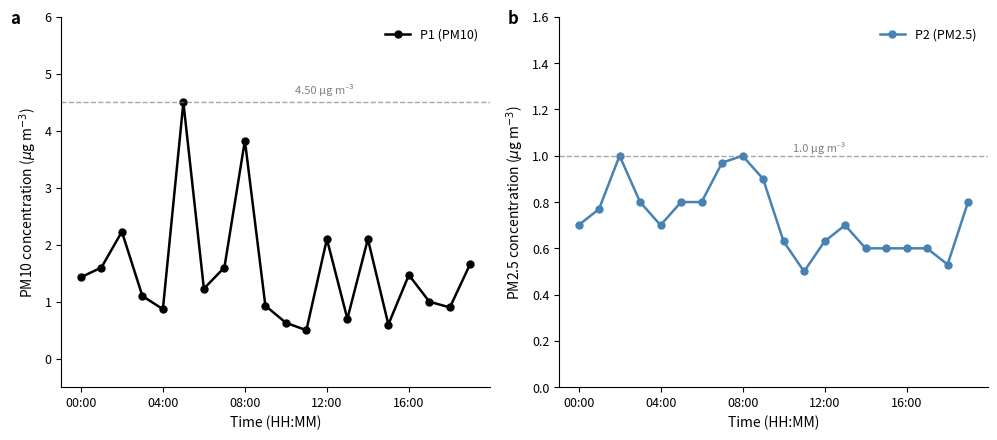

True or false: P2 (PM2.5) has more than 0 points higher than both neighbors.

True